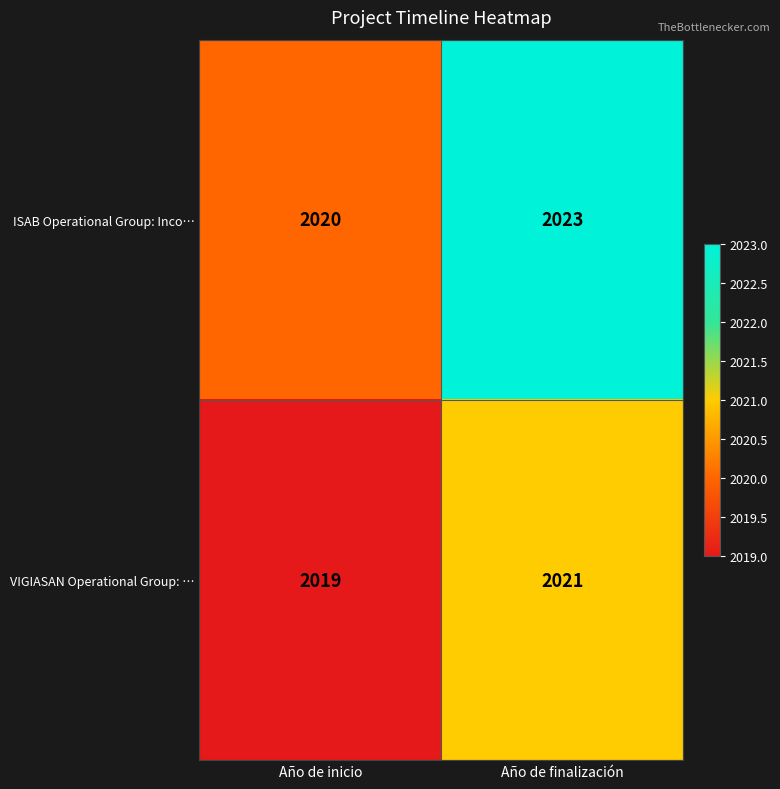

Which series has the largest total across all categories?

ISAB Operational Group: Inco…